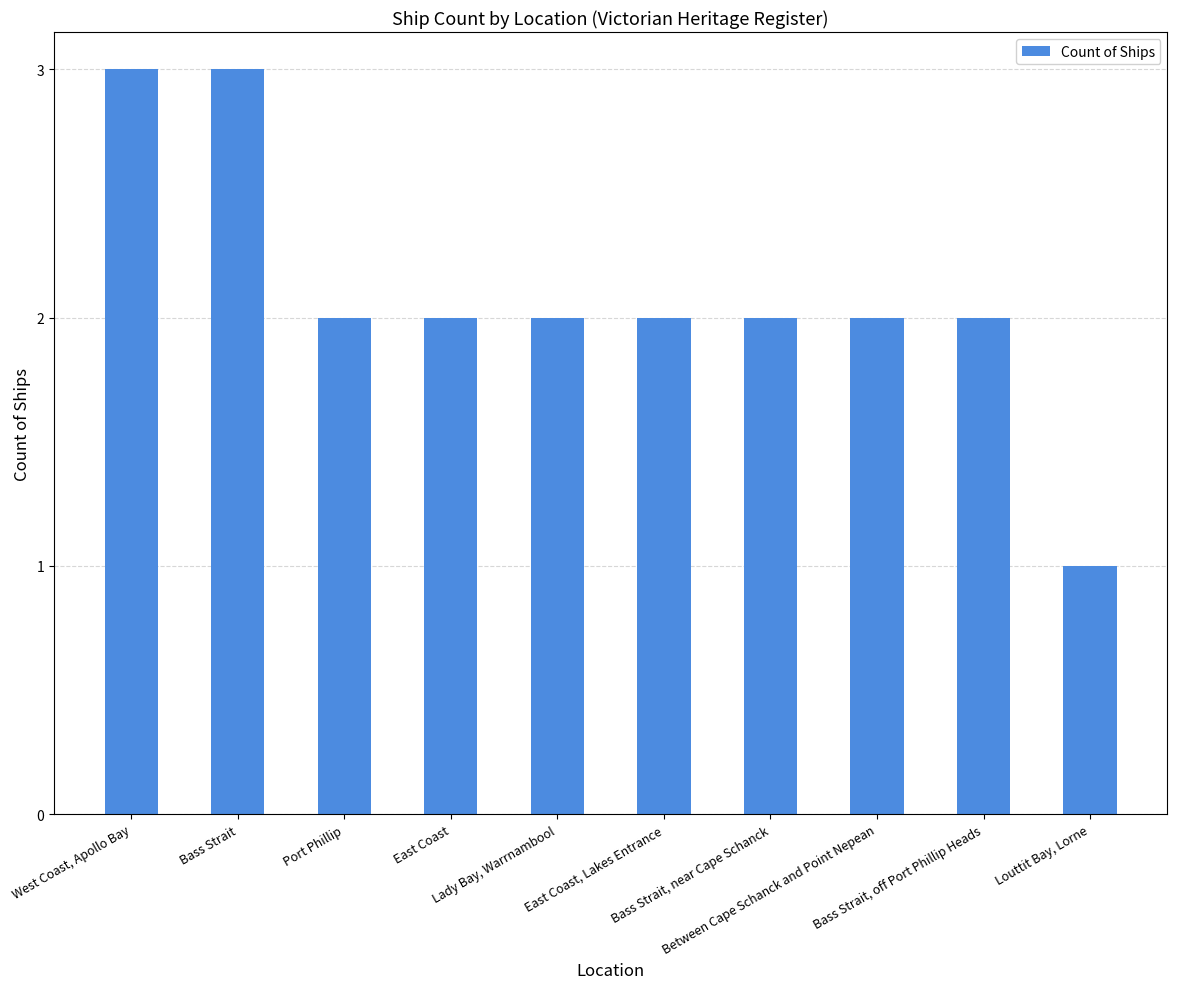

Reading left to right, transcribe all the data shown in this chart.

West Coast, Apollo Bay=3	Bass Strait=3	Port Phillip=2	East Coast=2	Lady Bay, Warrnambool=2	East Coast, Lakes Entrance=2	Bass Strait, near Cape Schanck=2	Between Cape Schanck and Point Nepean=2	Bass Strait, off Port Phillip Heads=2	Louttit Bay, Lorne=1